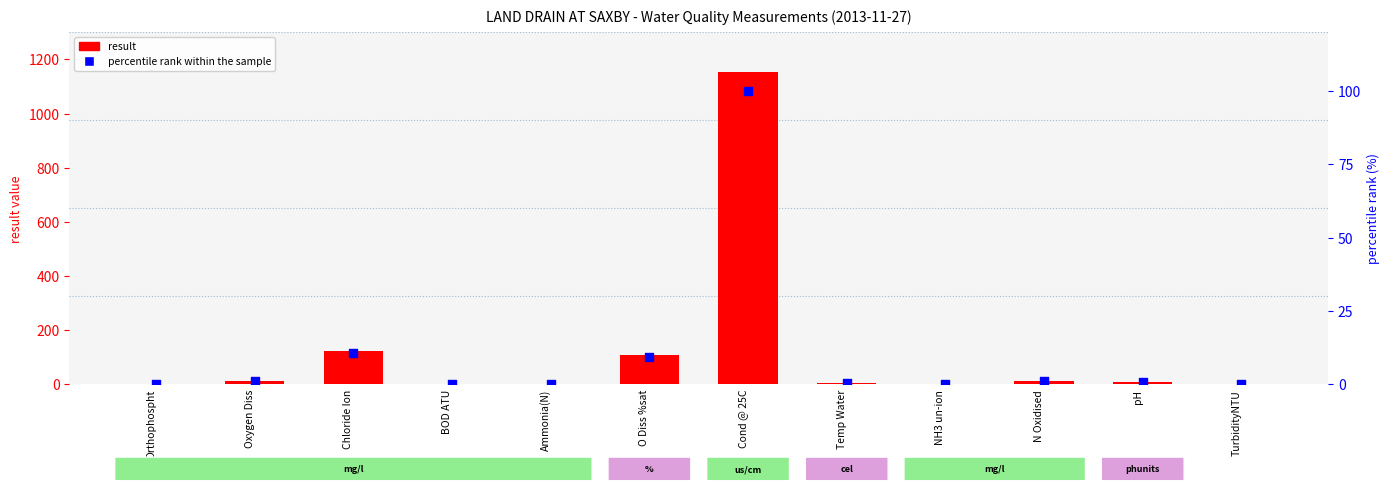

Is the value of result at Oxygen Diss greater than the value of percentile rank within the sample at BOD ATU?

Yes